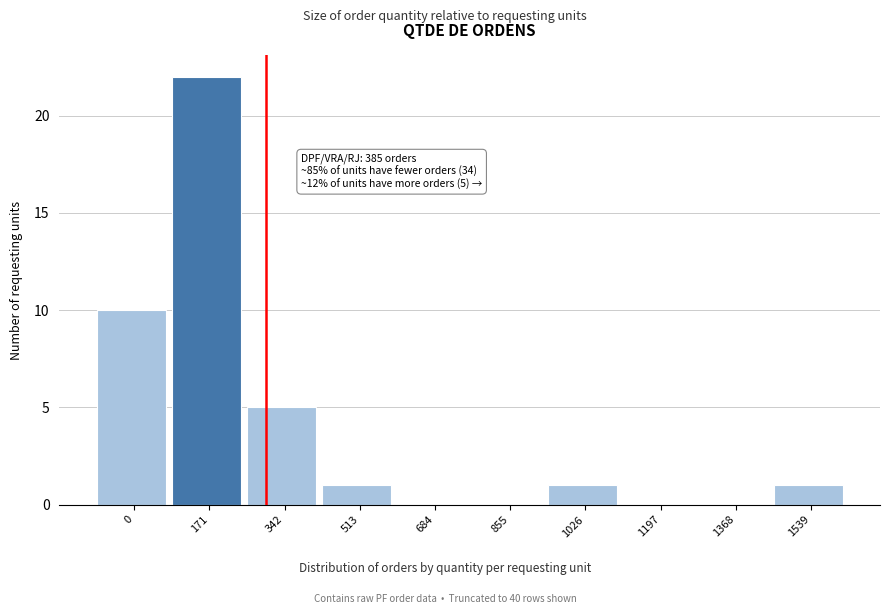

Reading left to right, what are all the values shown in this chart?

0=10	171=22	342=5	513=1	684=0	855=0	1026=1	1197=0	1368=0	1539=1